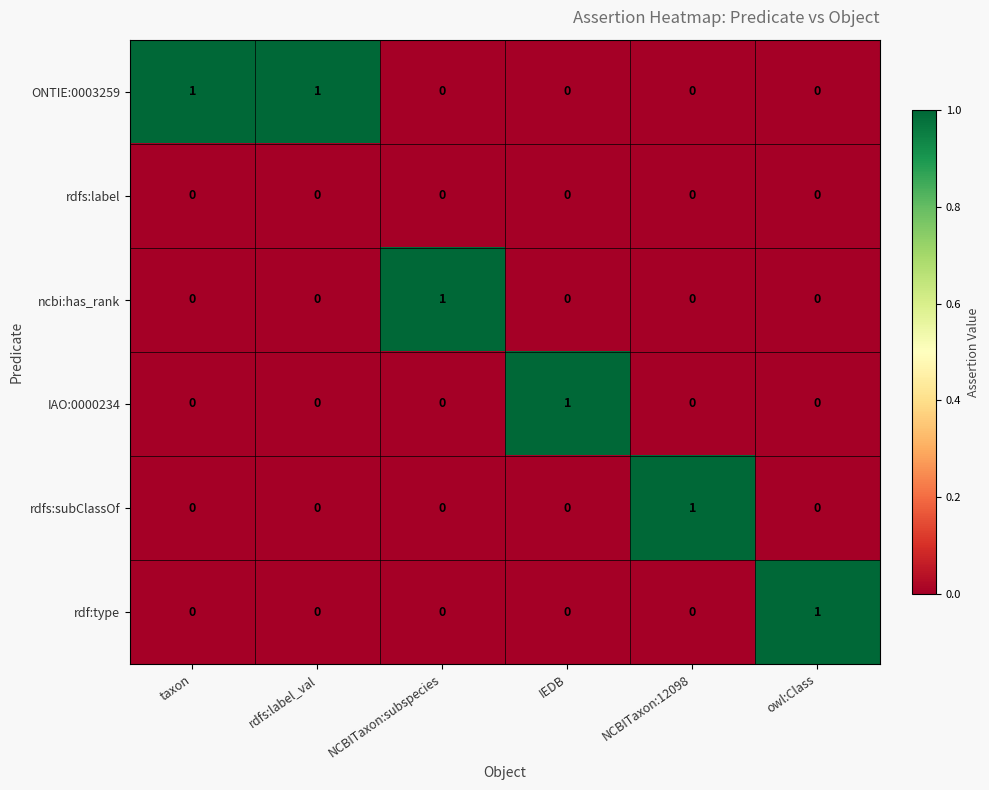

How many ONTIE:0003259 values are between 0 and 1?

6